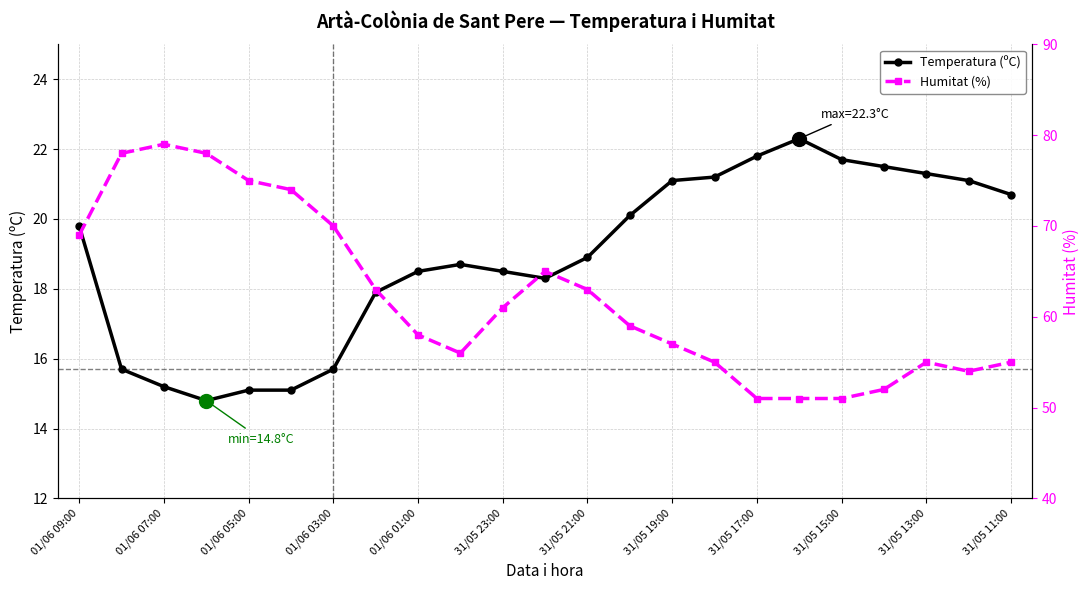

How many values in the Temperatura (ºC) series exceed 18?

16